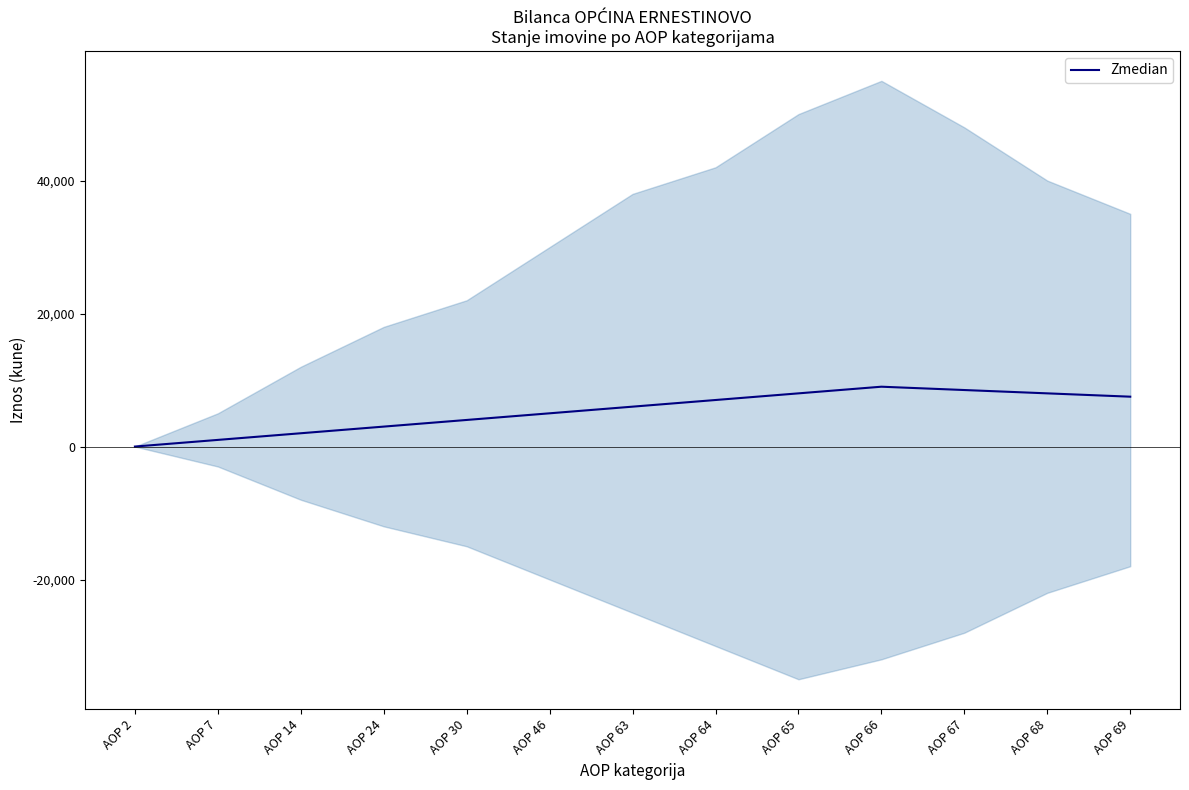

Read the value at AOP 30, to the nearest 50.

4000